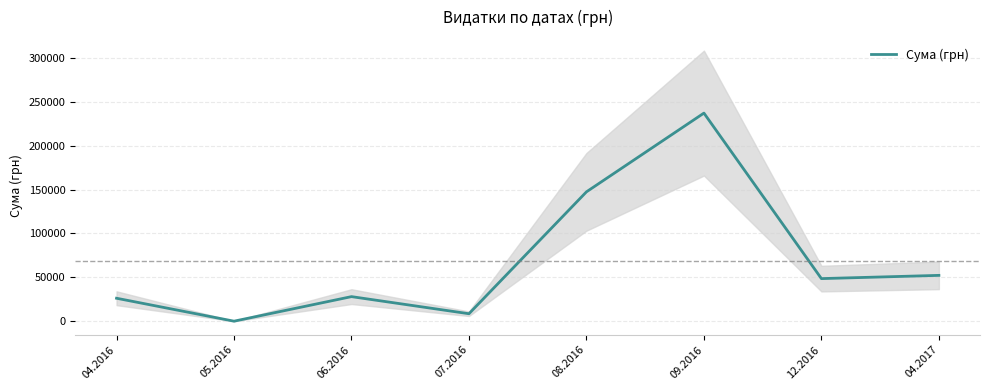

Between 04.2016 and 08.2016, which is larger?

08.2016